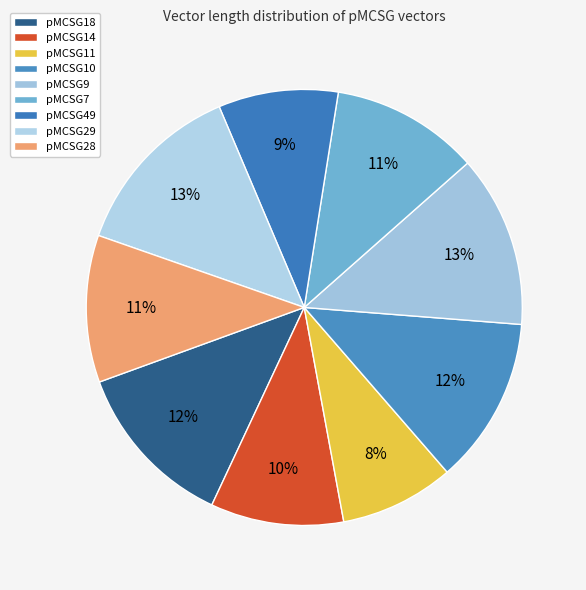

Is pMCSG49 the majority of the pie?

No